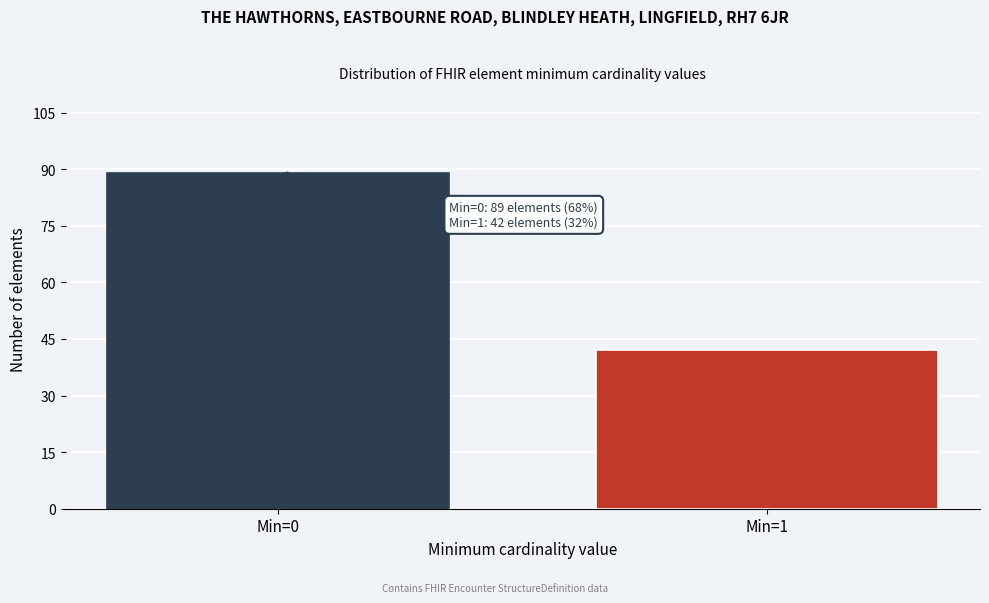

Reading left to right, extract all data points from this chart.

Min=0=89	Min=1=42